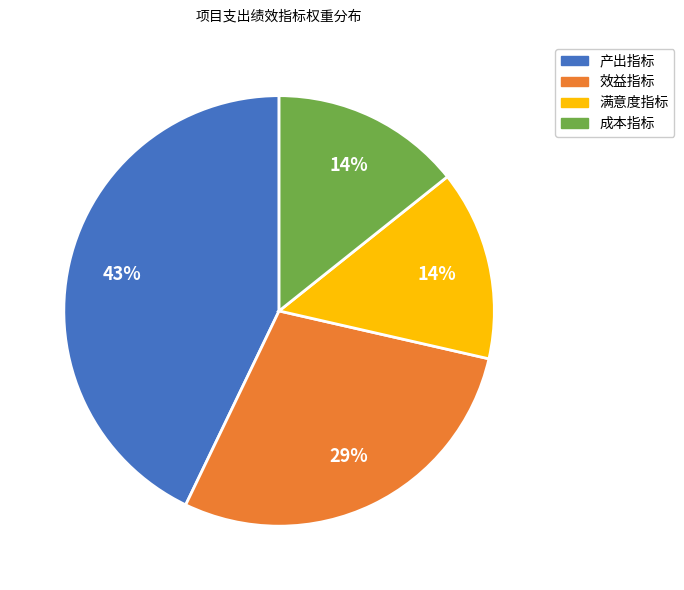

To the nearest percent, what percentage of the pie is 满意度指标?

14%